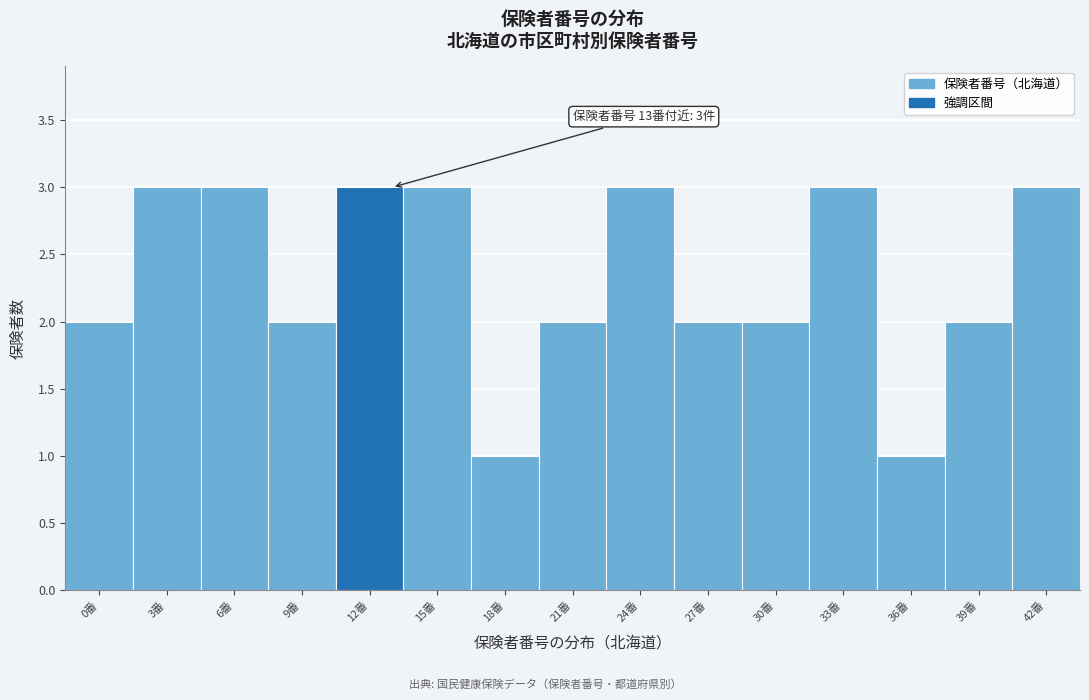

Reading left to right, extract all data points from this chart.

0番=2	3番=3	6番=3	9番=2	12番=3	15番=3	18番=1	21番=2	24番=3	27番=2	30番=2	33番=3	36番=1	39番=2	42番=3